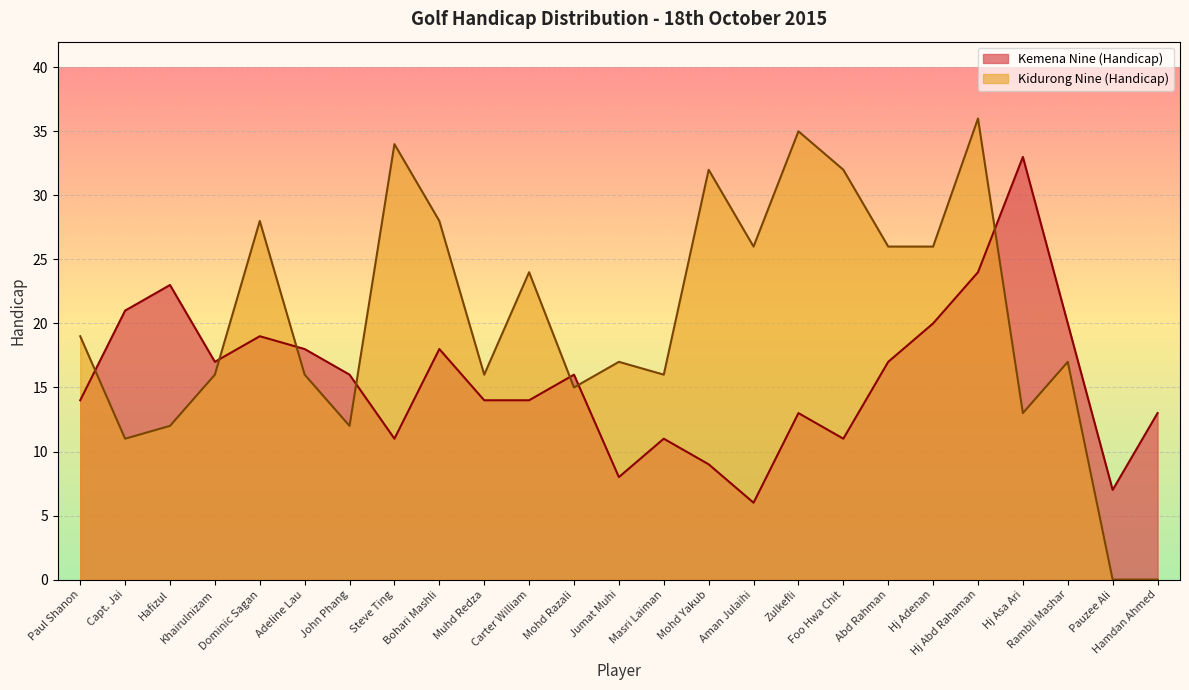

Between Carter William and Mohd Razali, which is larger?

Mohd Razali